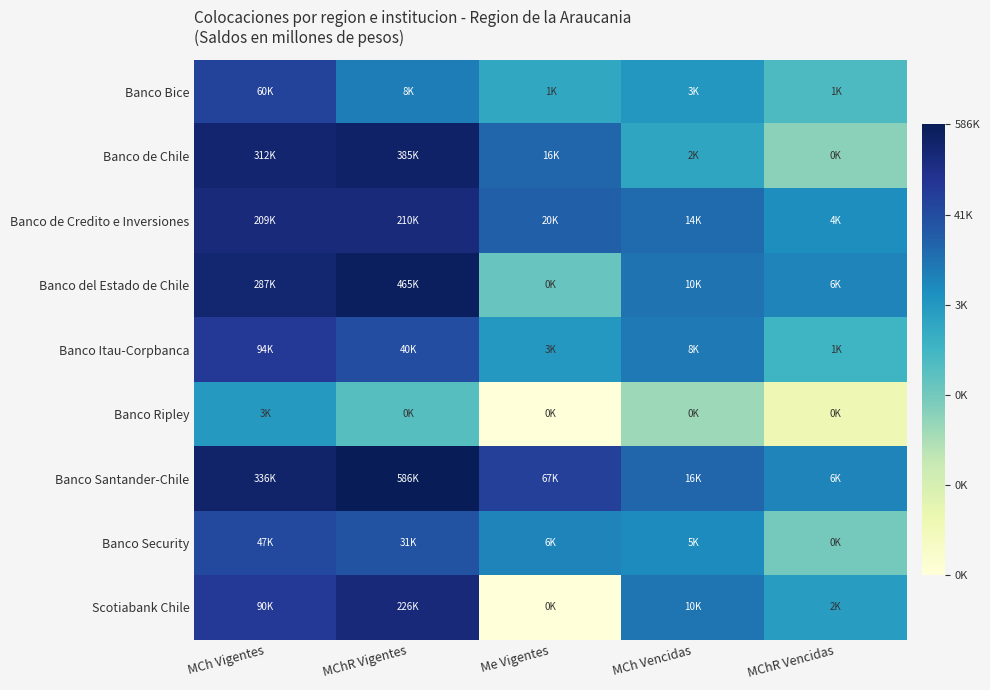

Rank the series at MCh Vencidas from lowest to highest value.

Banco Ripley, Banco de Chile, Banco Bice, Banco Security, Banco Itau-Corpbanca, Scotiabank Chile, Banco del Estado de Chile, Banco de Credito e Inversiones, Banco Santander-Chile